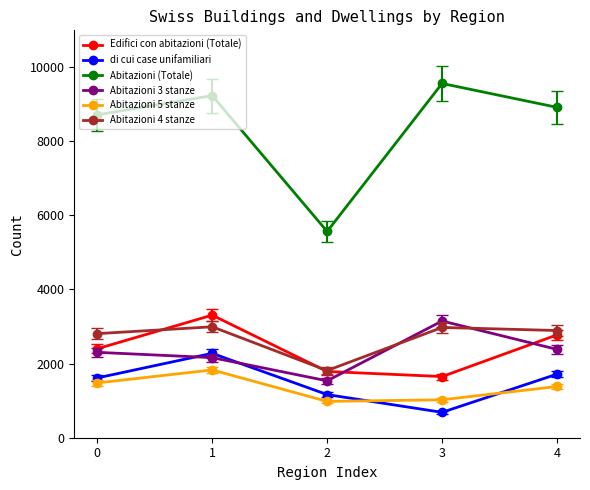

How many series are shown in this chart?

6